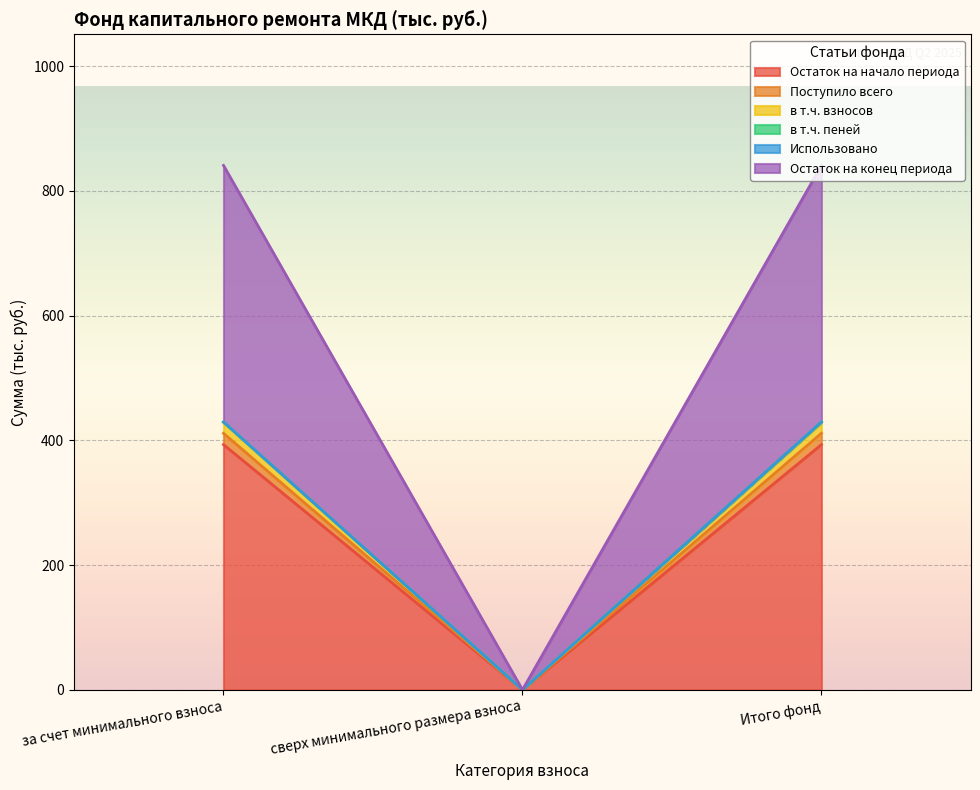

Is it true that Остаток на начало периода equals 613.5 at Итого фонд?

False